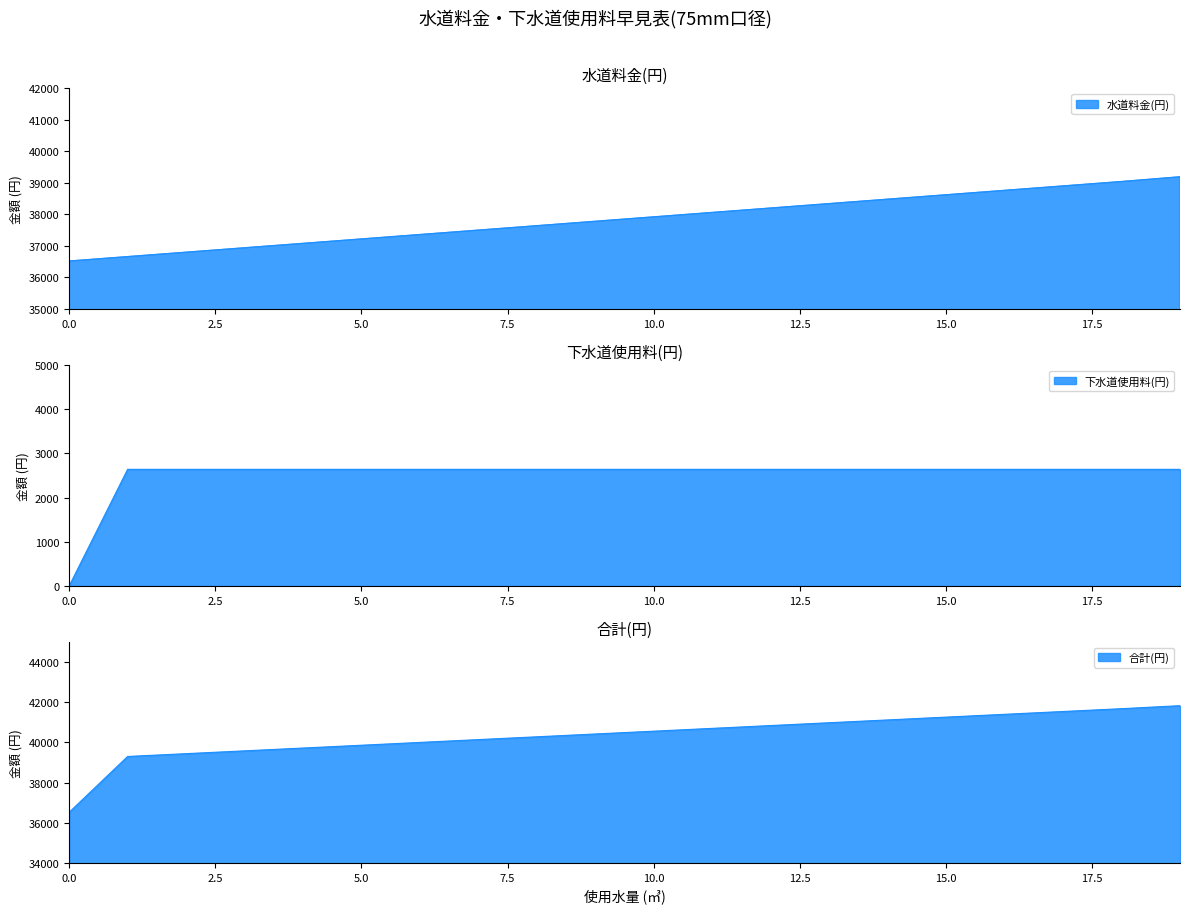

What are all the series names shown in the legend?

水道料金(円), 下水道使用料(円), 合計(円)